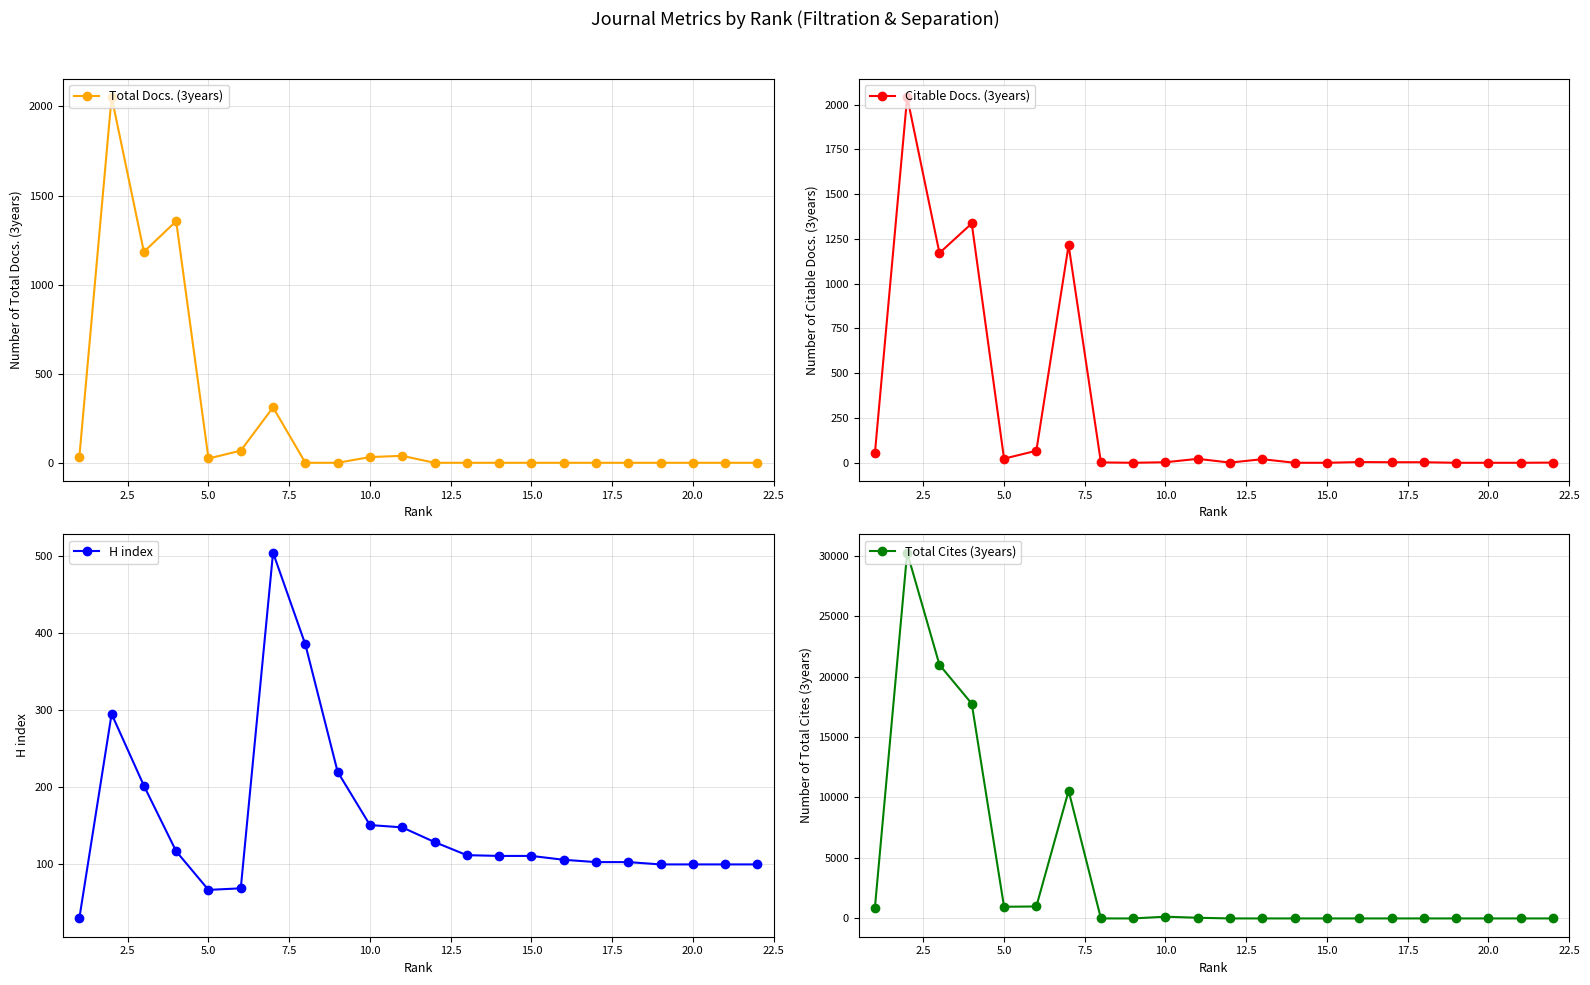

True or false: Total Docs. (3years) has more than 1 interior local peaks.

True